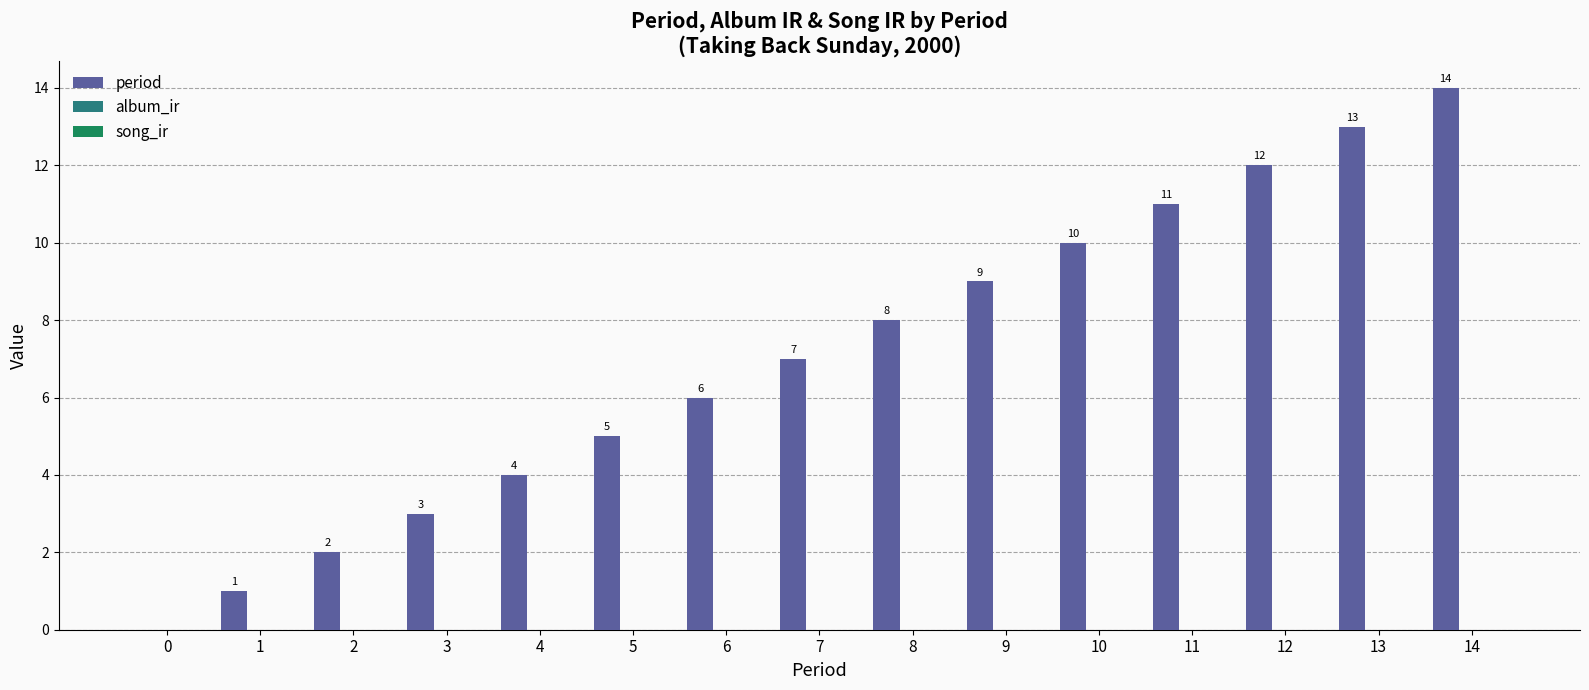

What is the sum of all values?

105